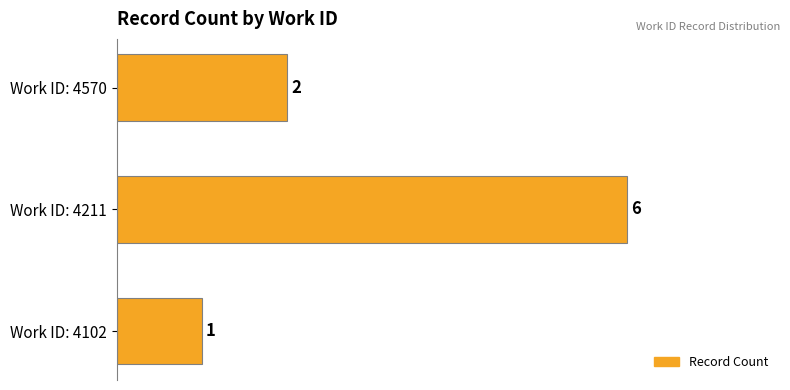

What is the difference between the maximum and second lowest values?

4